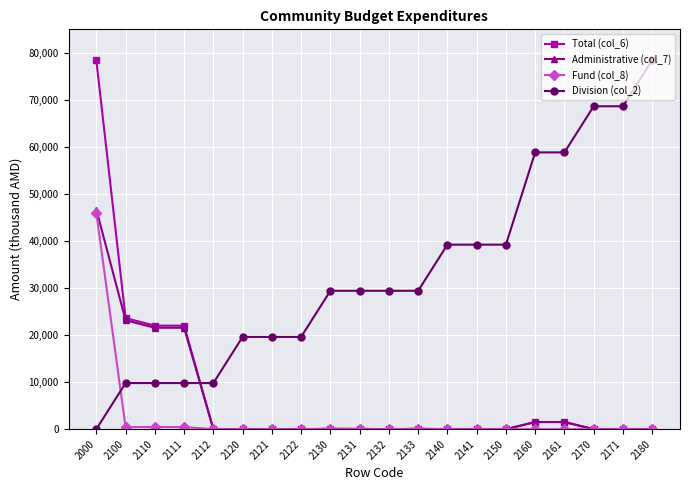

What is the difference between the second highest and minimum values in the Division (col_2) series?

68645.3